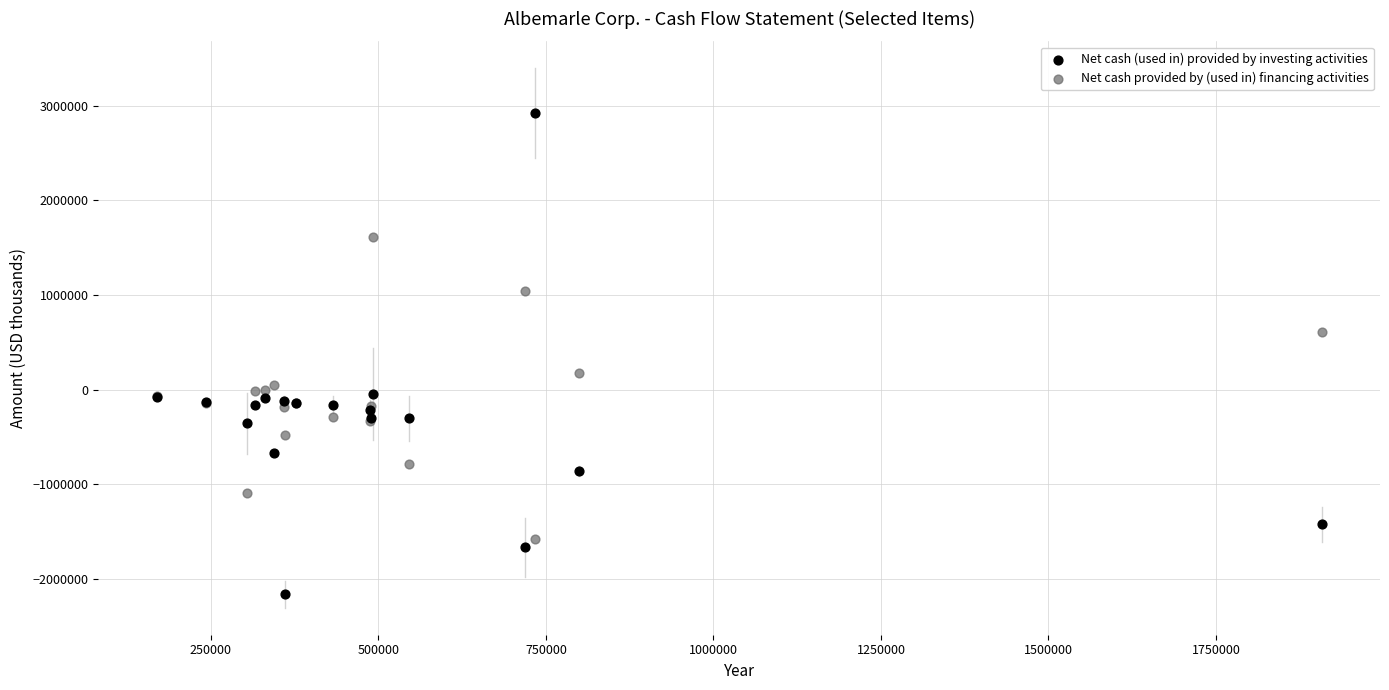

What is the X range (max minus min) for the scatter plot?

1738987